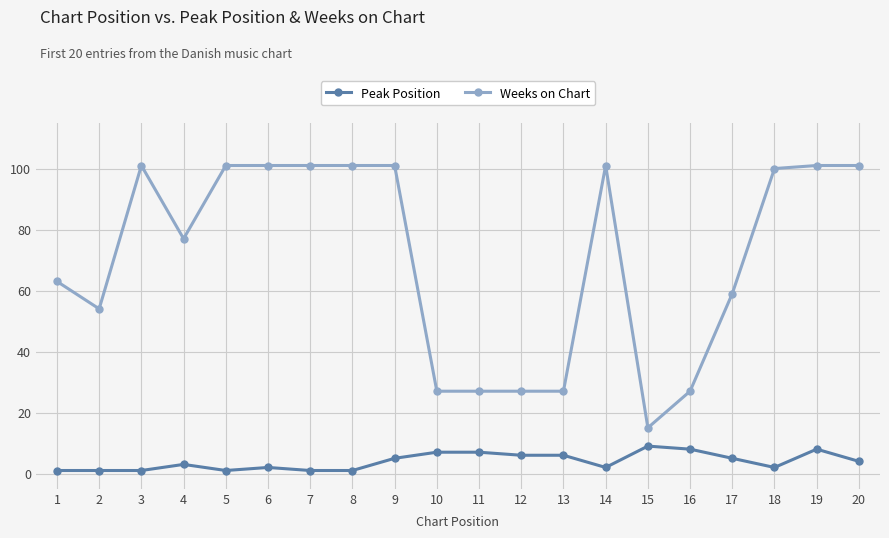

Which series has the widest spread of values?

Weeks on Chart